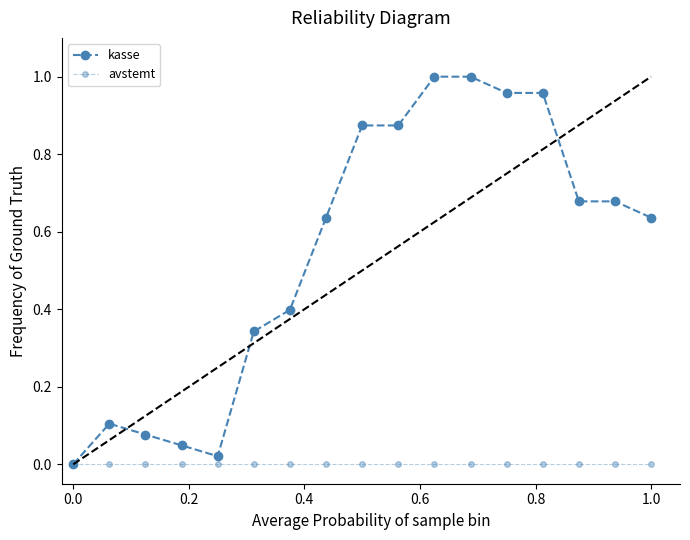

How many values in kasse are above zero?

16